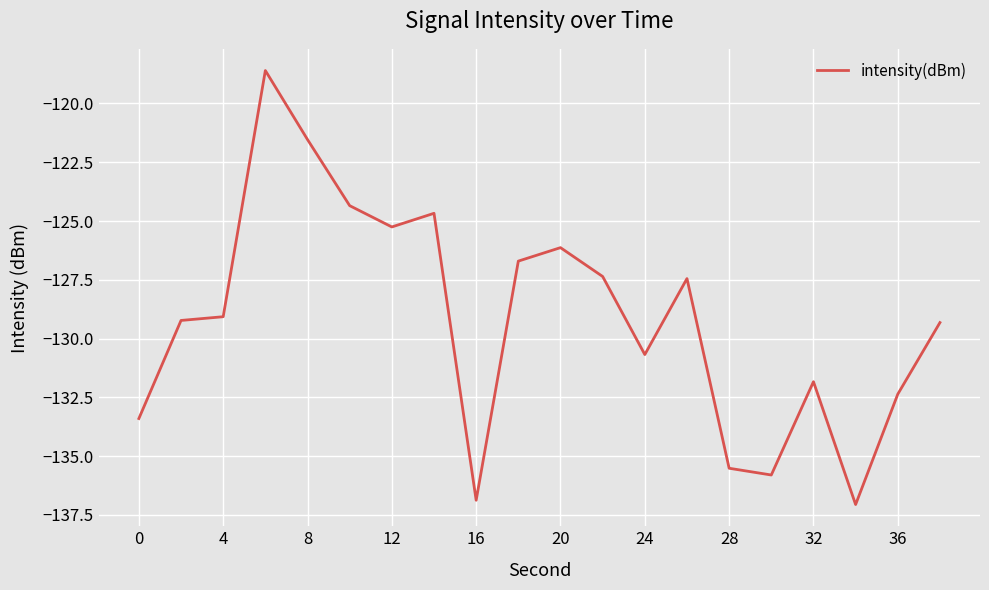

What is the greatest value displayed?

-118.6